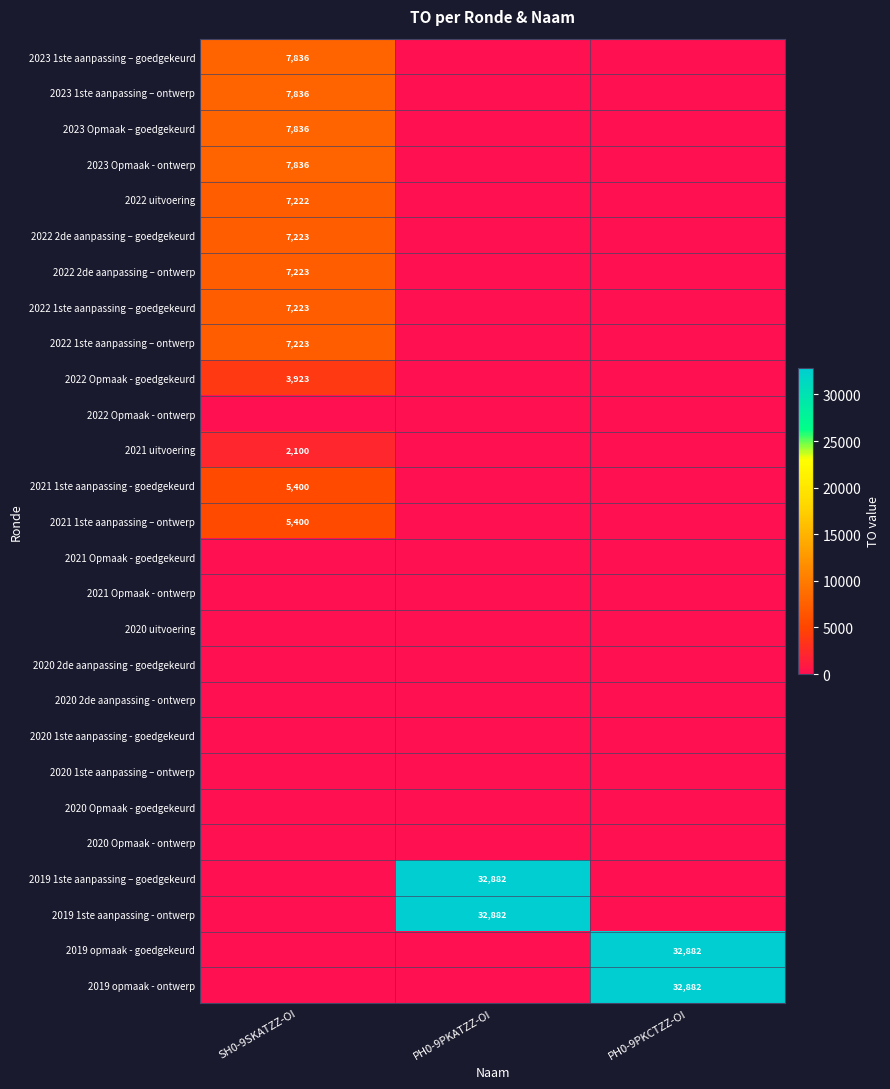

Count the number of data series in this chart.

27